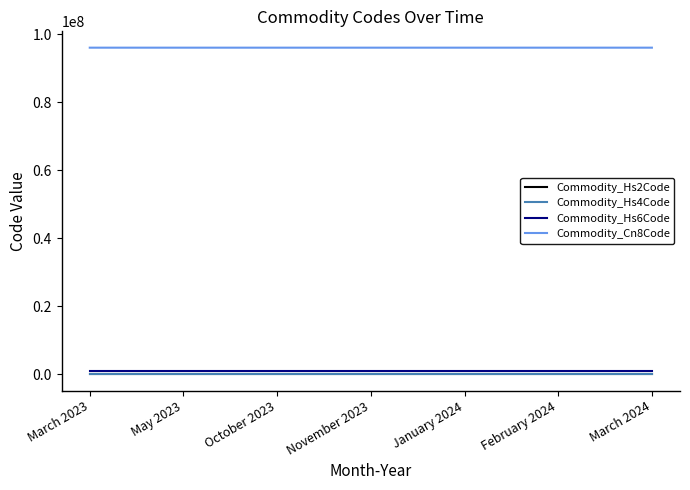

The value of Commodity_Cn8Code at March 2023 is 96039010. True or false?

True